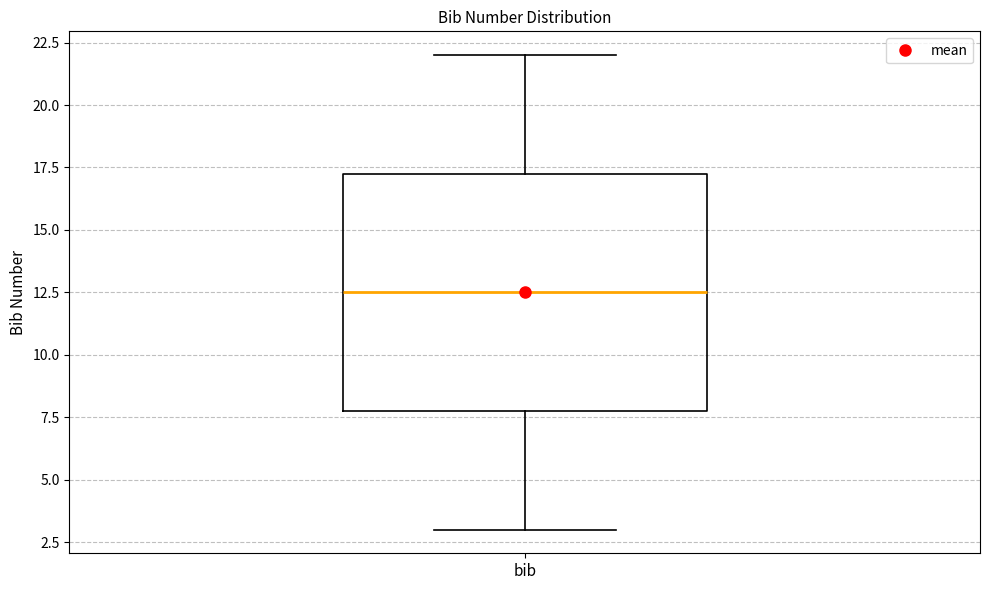

Transcribe this box plot: give where the median line is, the range the box spans, and where the two whiskers end, as read against the y-axis. The values are not printed on the chart, so give them approximately, as read against the axis.

median 12.5, box 8.0 to 17.5, whiskers 3.0 to 22.0